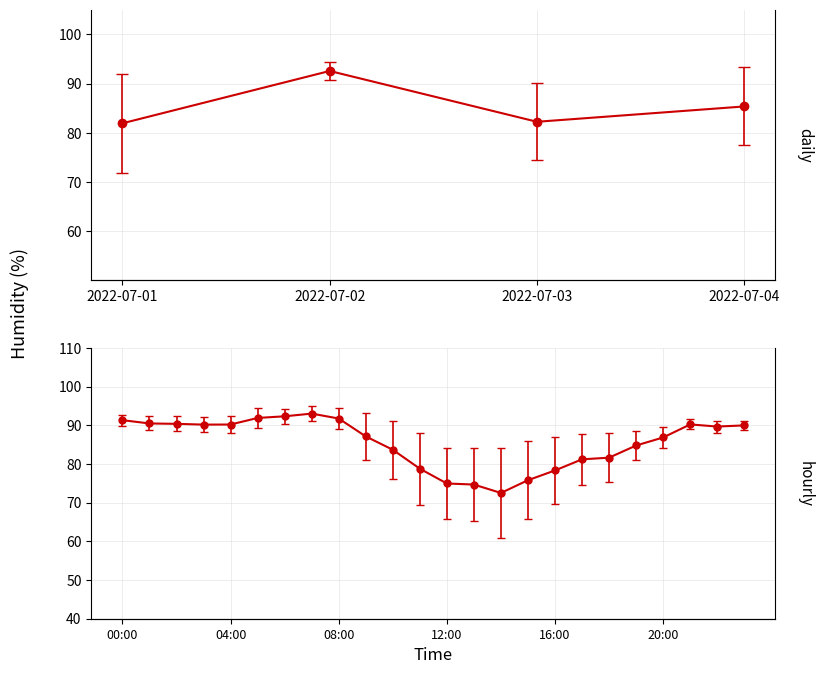

True or false: 2022-07-03 and 2022-07-01 intersect in this chart.

False